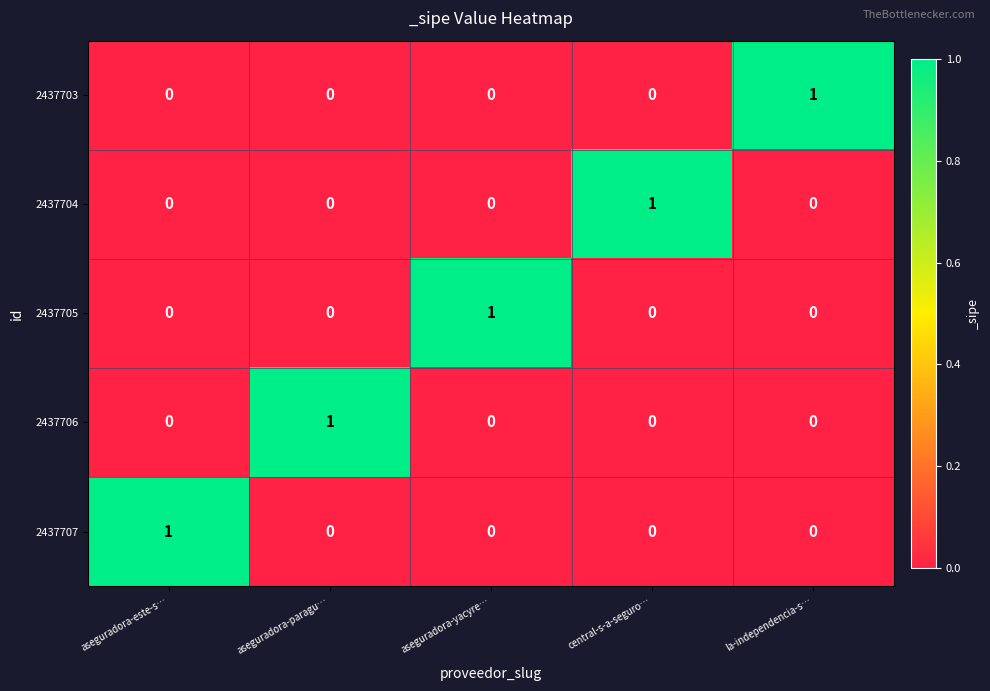

At which label does 2437704 reach its peak?

central-s-a-seguro…